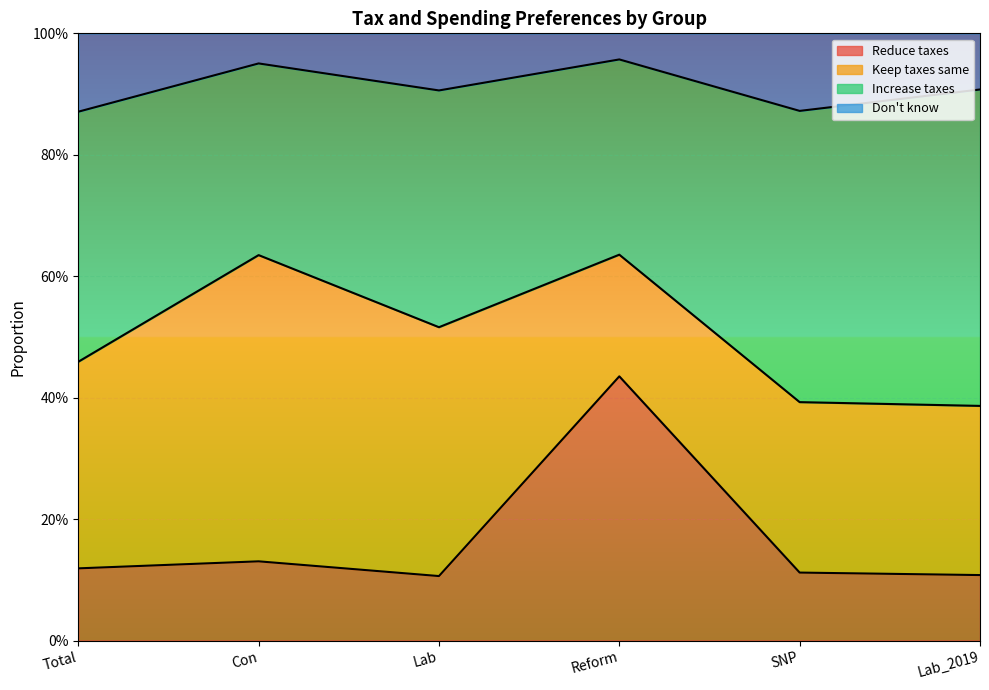

What position from the right is SNP?

2